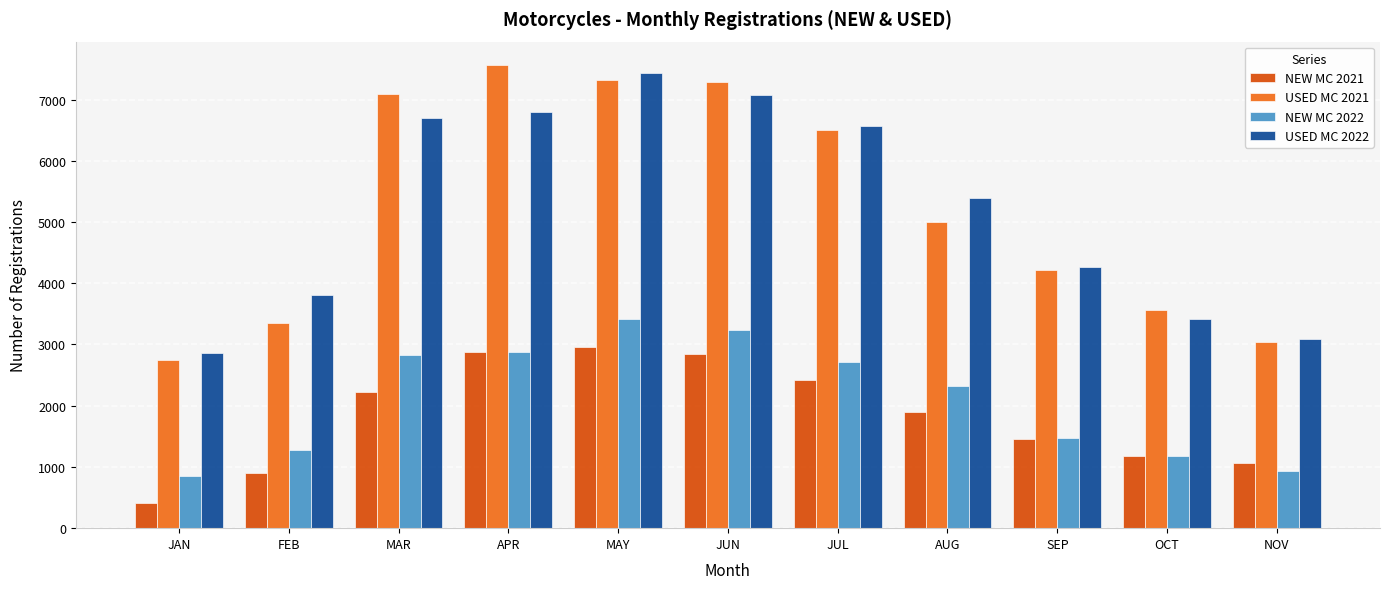

At AUG, list the series in order from smallest to largest.

NEW MC 2021, NEW MC 2022, USED MC 2021, USED MC 2022